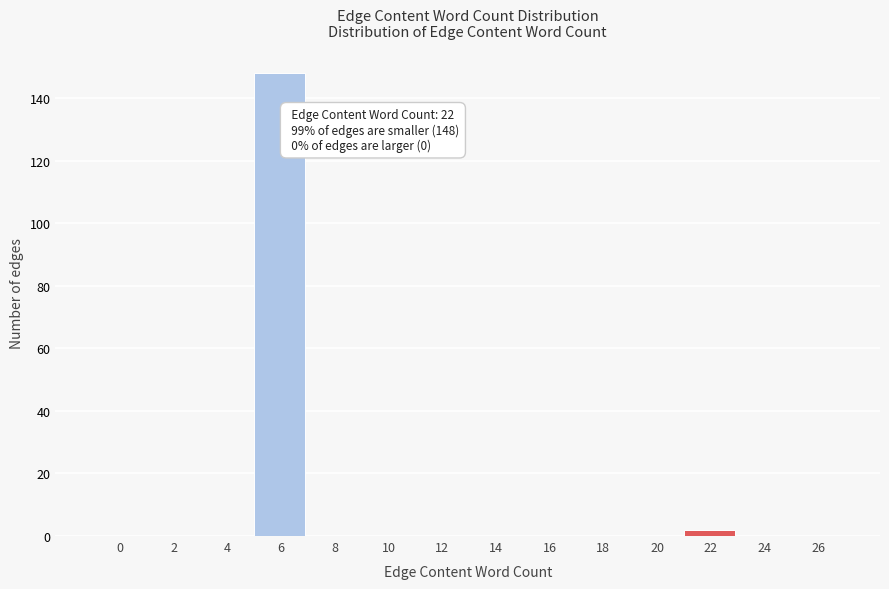

Reading left to right, list all the values displayed in this chart.

0=0	2=0	4=0	6=148	8=0	10=0	12=0	14=0	16=0	18=0	20=0	22=2	24=0	26=0